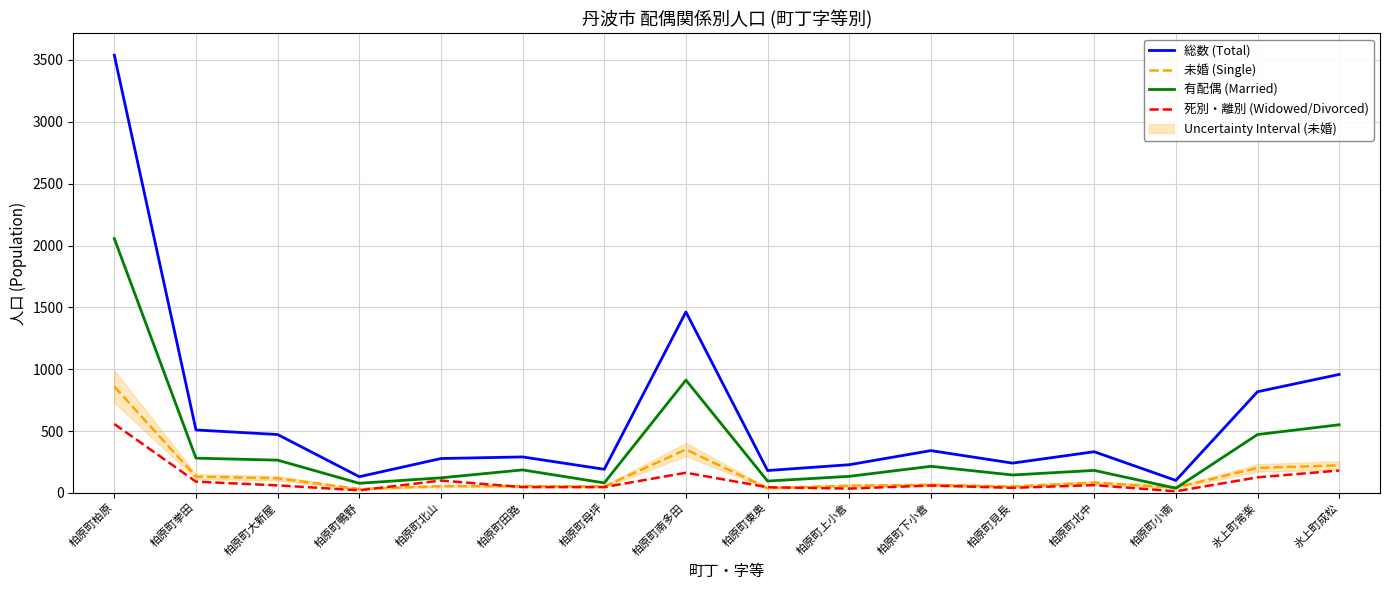

At which category is the sum across all series the highest?

柏原町柏原